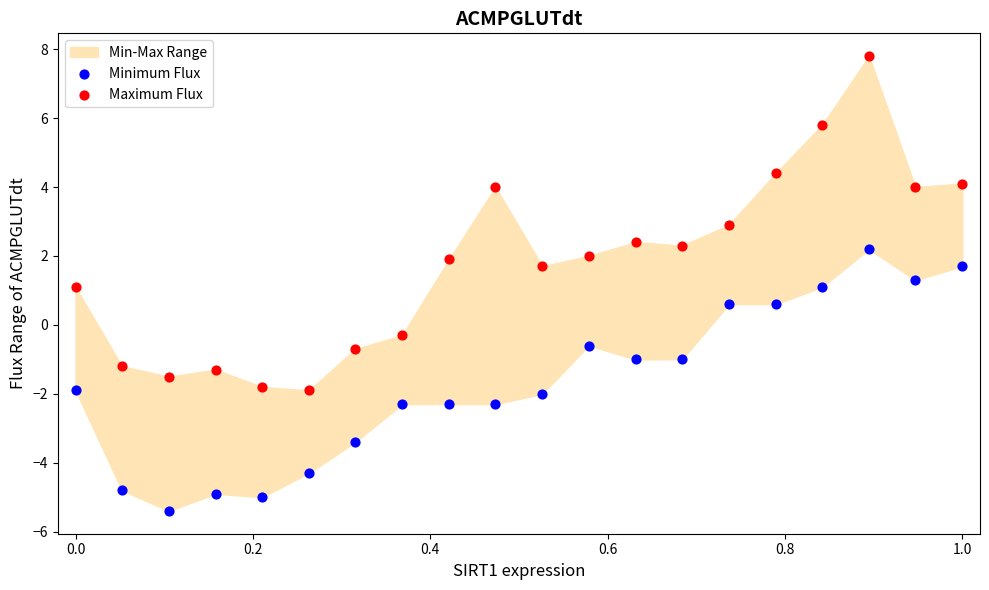

What is the X range (max minus min) for the scatter plot?

1.0